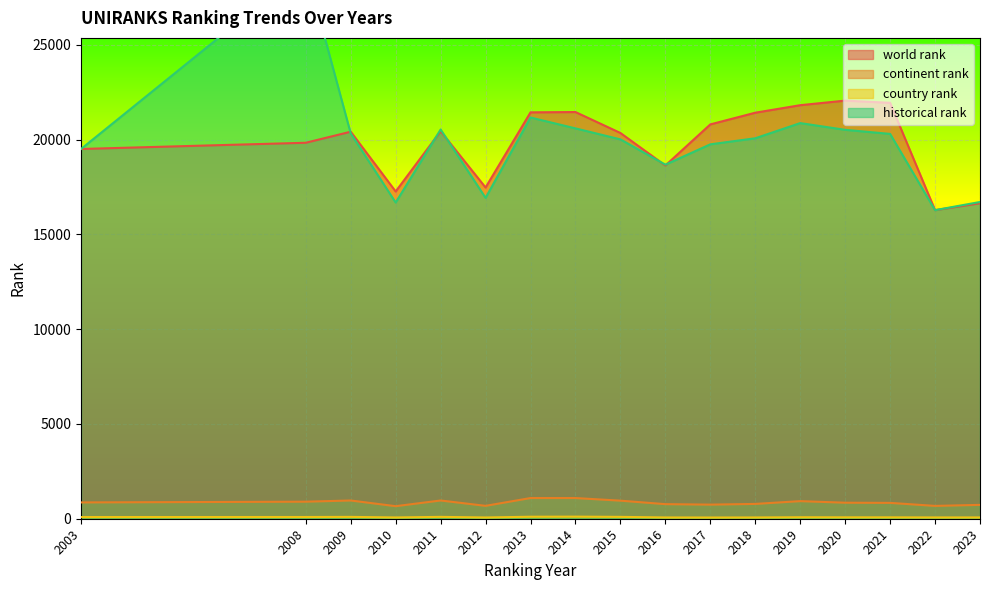

True or false: historical rank has more than 2 points higher than both neighbors.

True